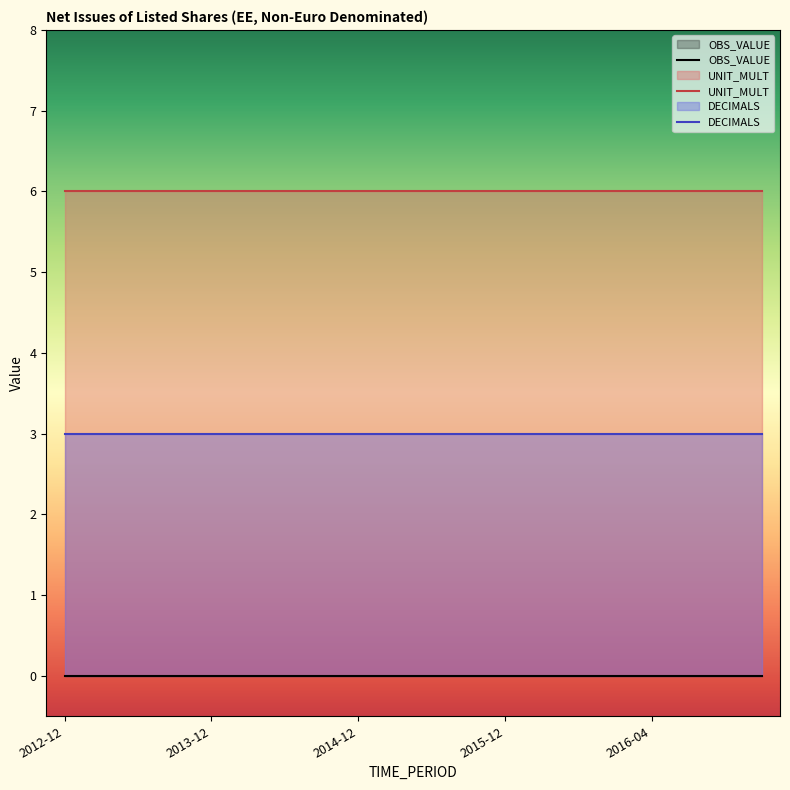

Which series has the largest total across all categories?

UNIT_MULT